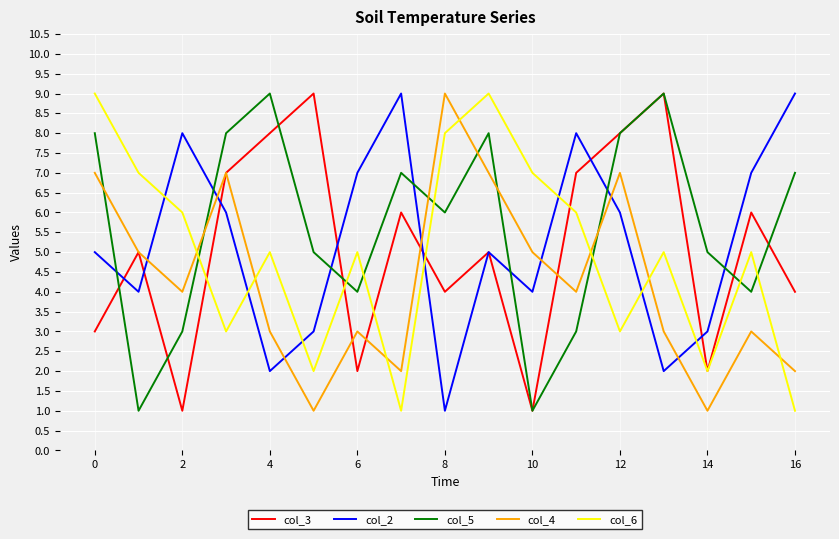

After their last crossing, which series has the higher values: col_6 or col_4?

col_4